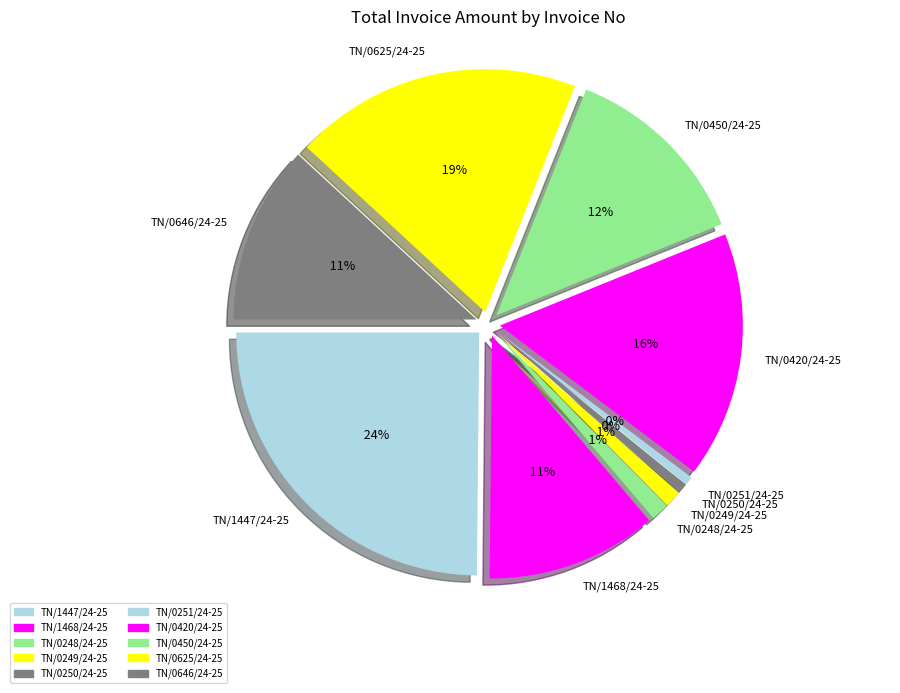

Does TN/0625/24-25 represent more than half of the total?

No